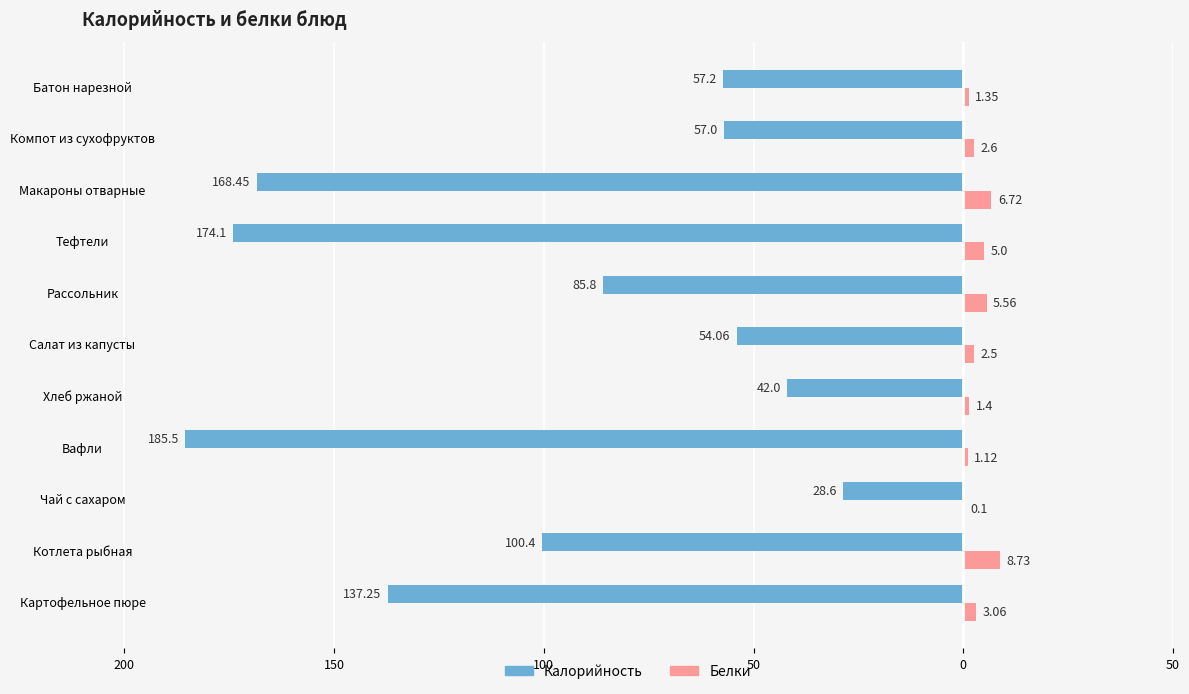

What are all the series names shown in the legend?

Калорийность, Белки